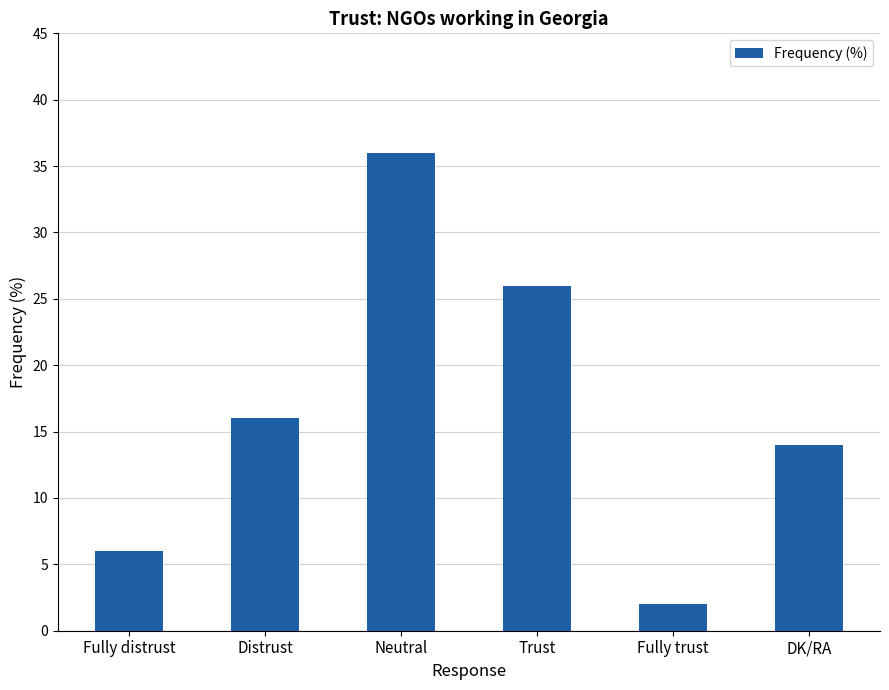

Between Trust and DK/RA, which is larger?

Trust